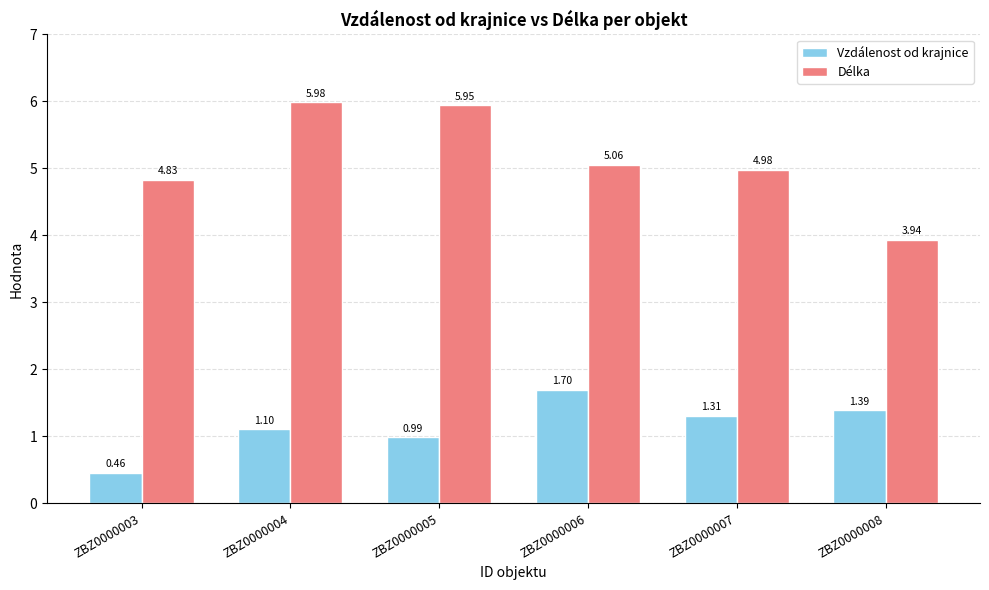

Which series has the largest total across all categories?

Délka